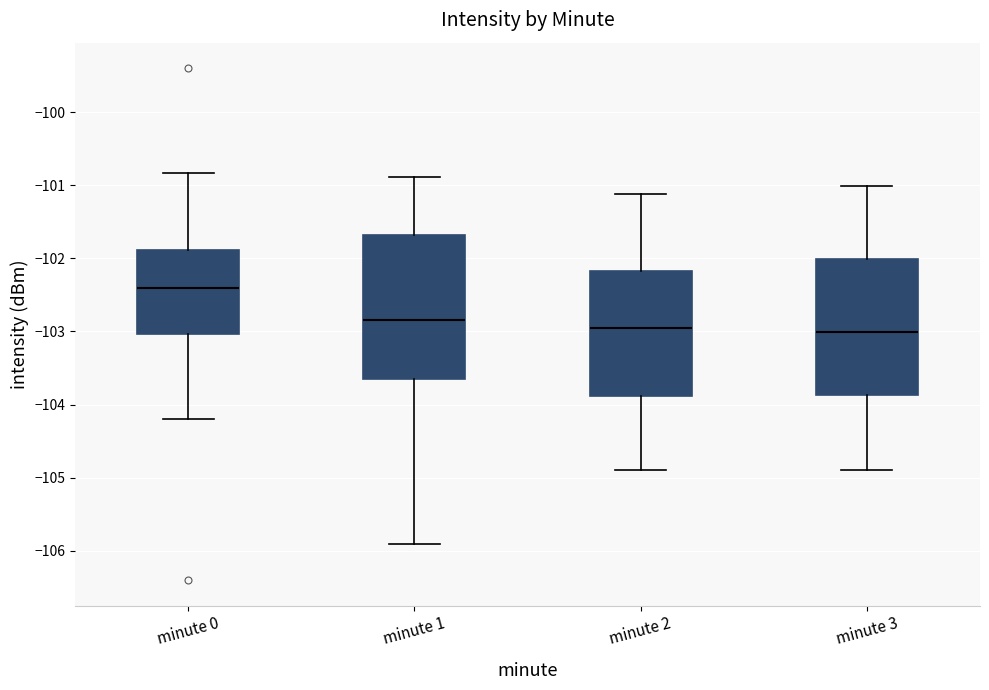

Which box has the highest median line?

minute 0